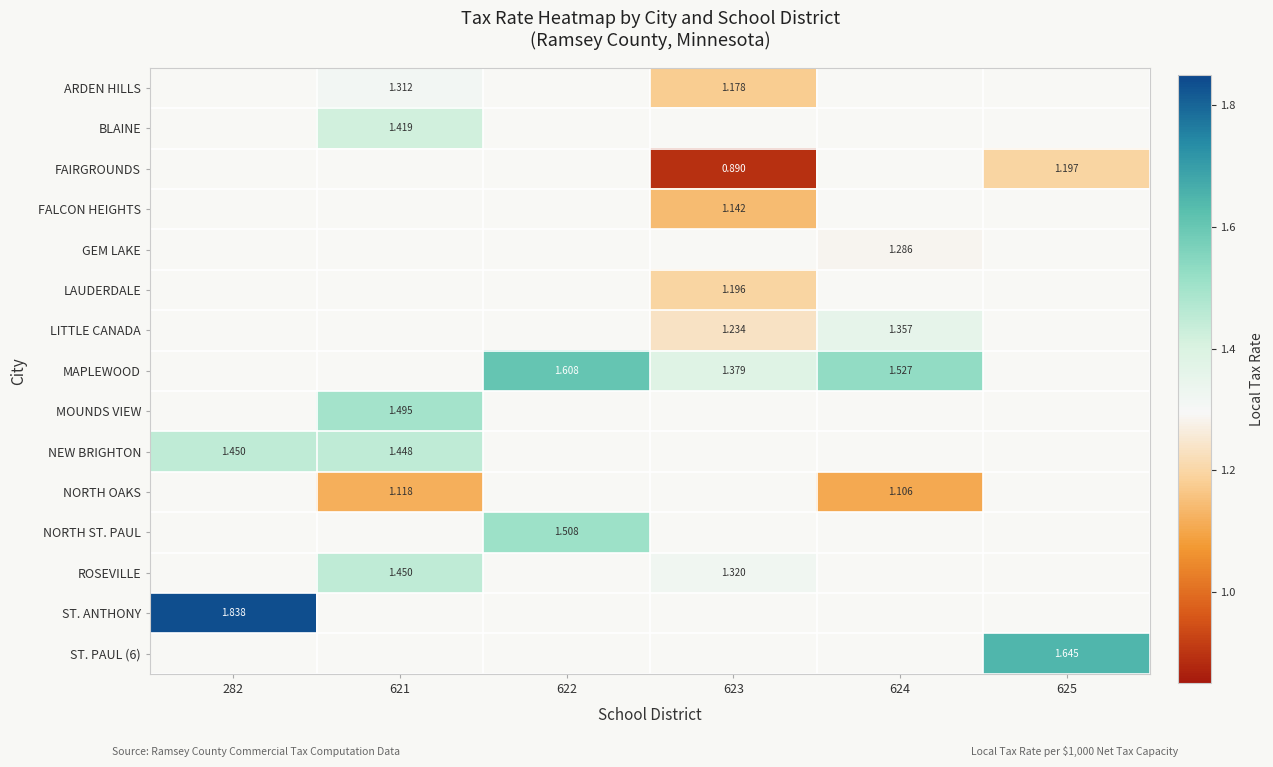

Which series changed the most between 623 and 625?

FAIRGROUNDS